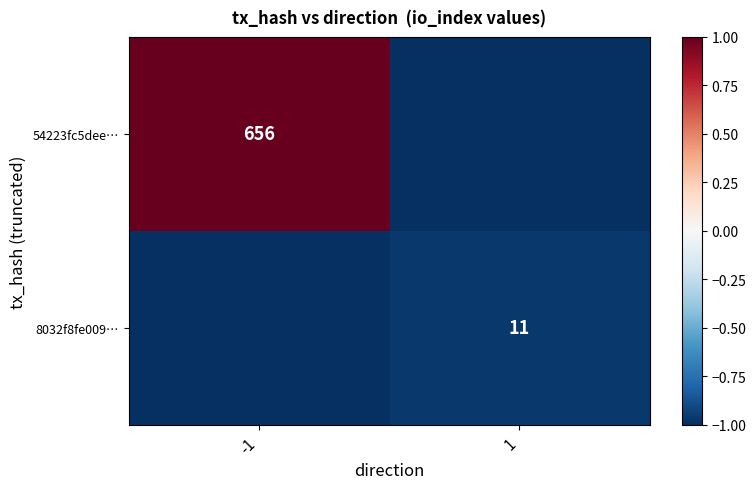

True or false: 54223fc5dee… has a value of 656 at -1.

True